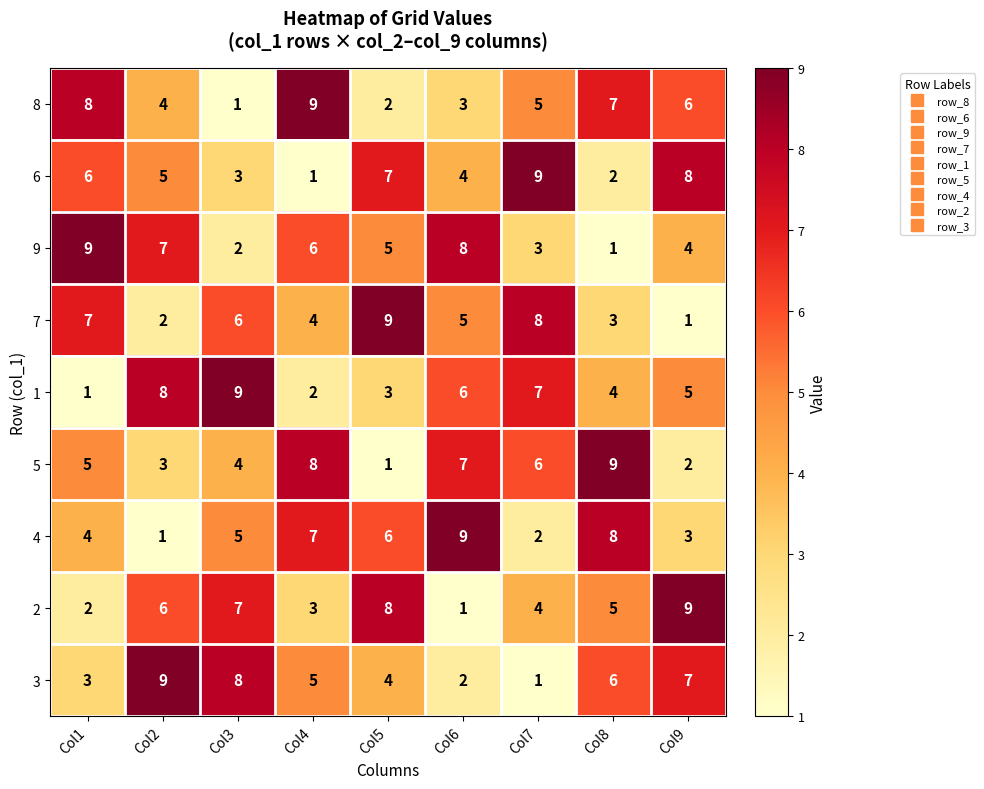

What is the total value across all series at Col2?

45